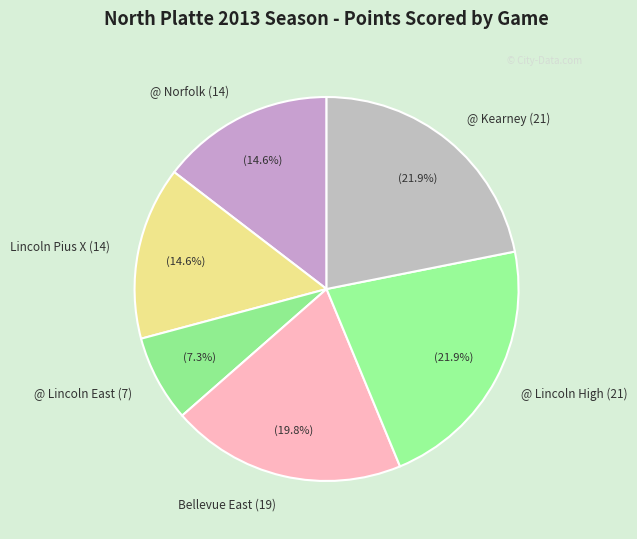

Which has a higher value, Bellevue East (19) or @ Kearney (21)?

@ Kearney (21)